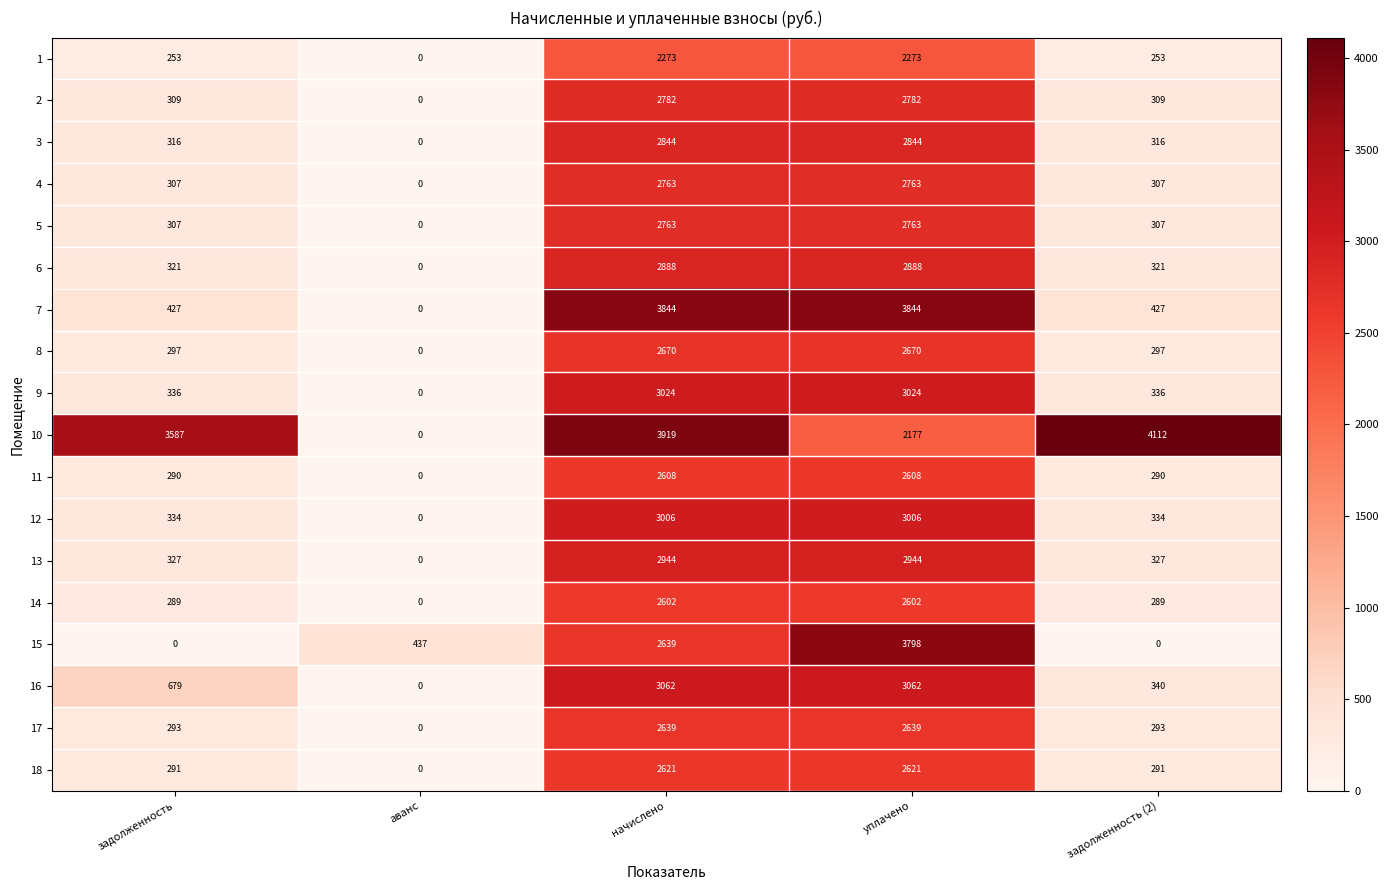

Between задолженность and начислено, which series saw the biggest shift?

7